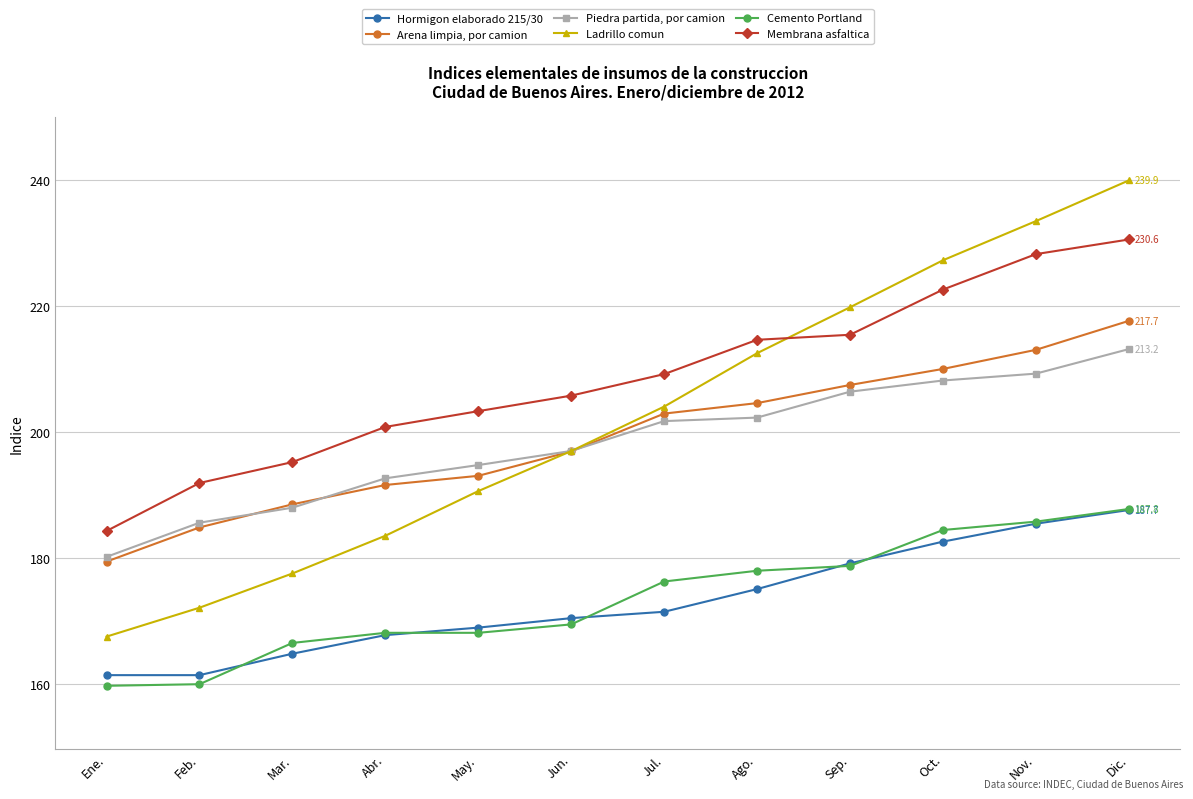

At which label does Piedra partida, por camion first exceed 201?

Jul.